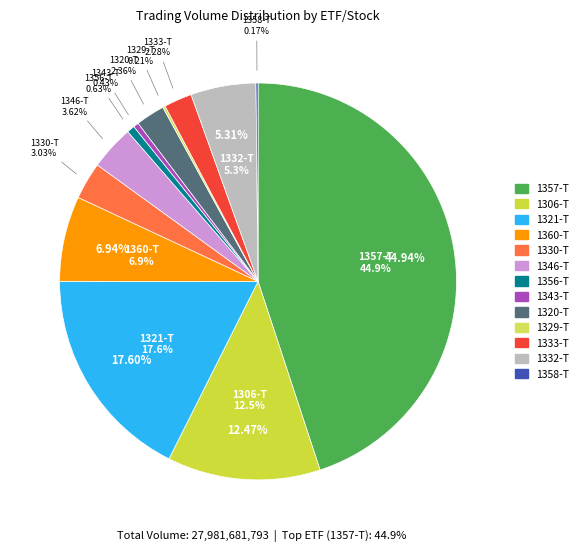

Is there any slice that represents more than half of the pie?

No